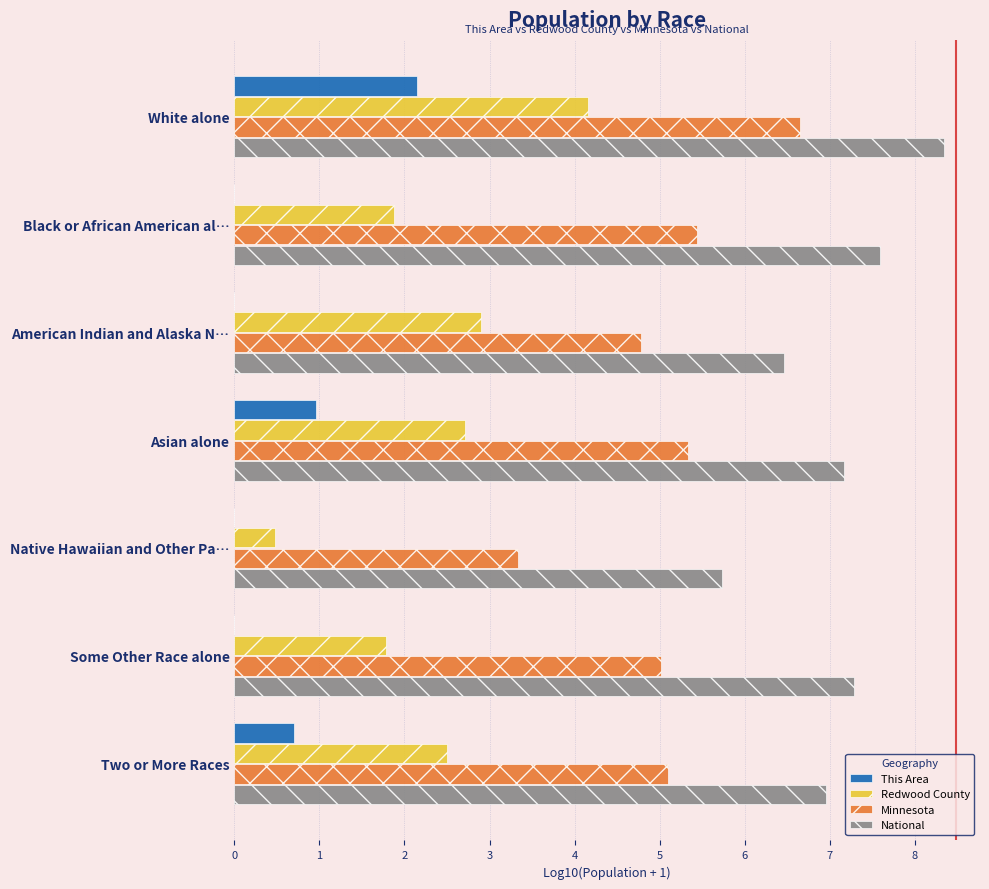

What is the total value across all series at Asian alone?

16.2